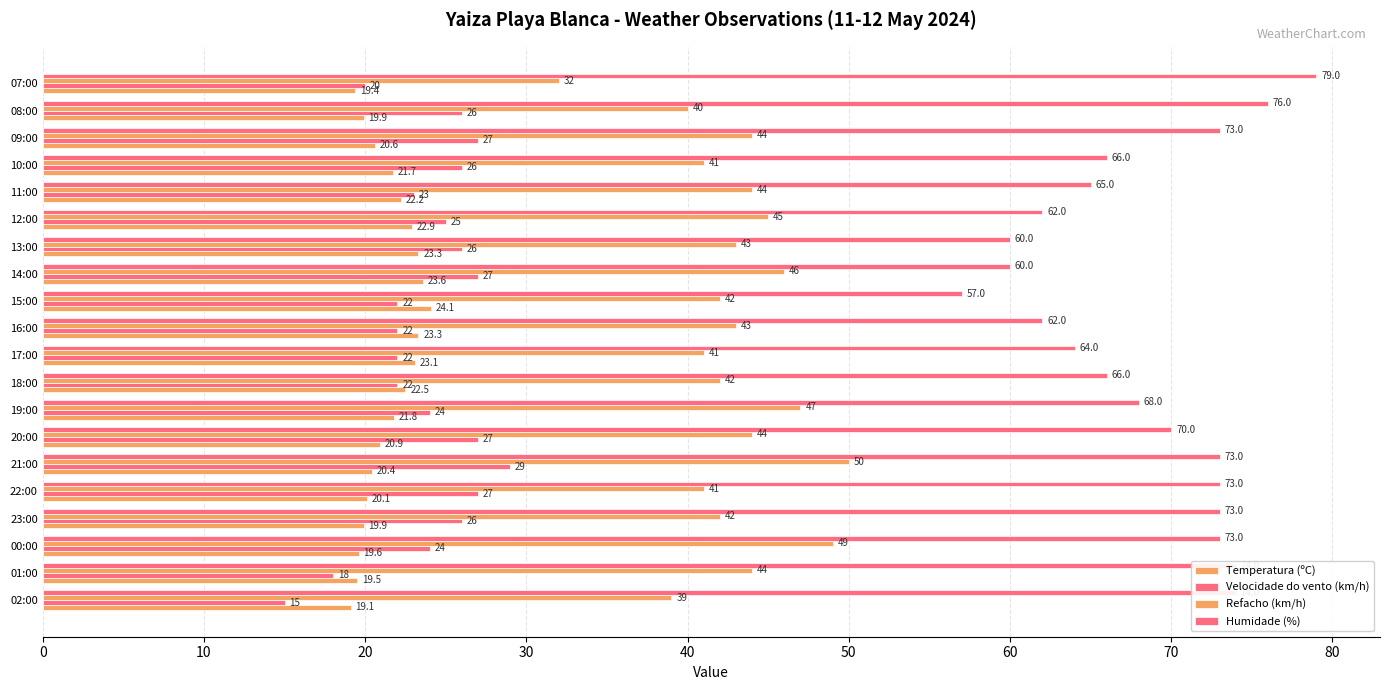

Count the number of data series in this chart.

4